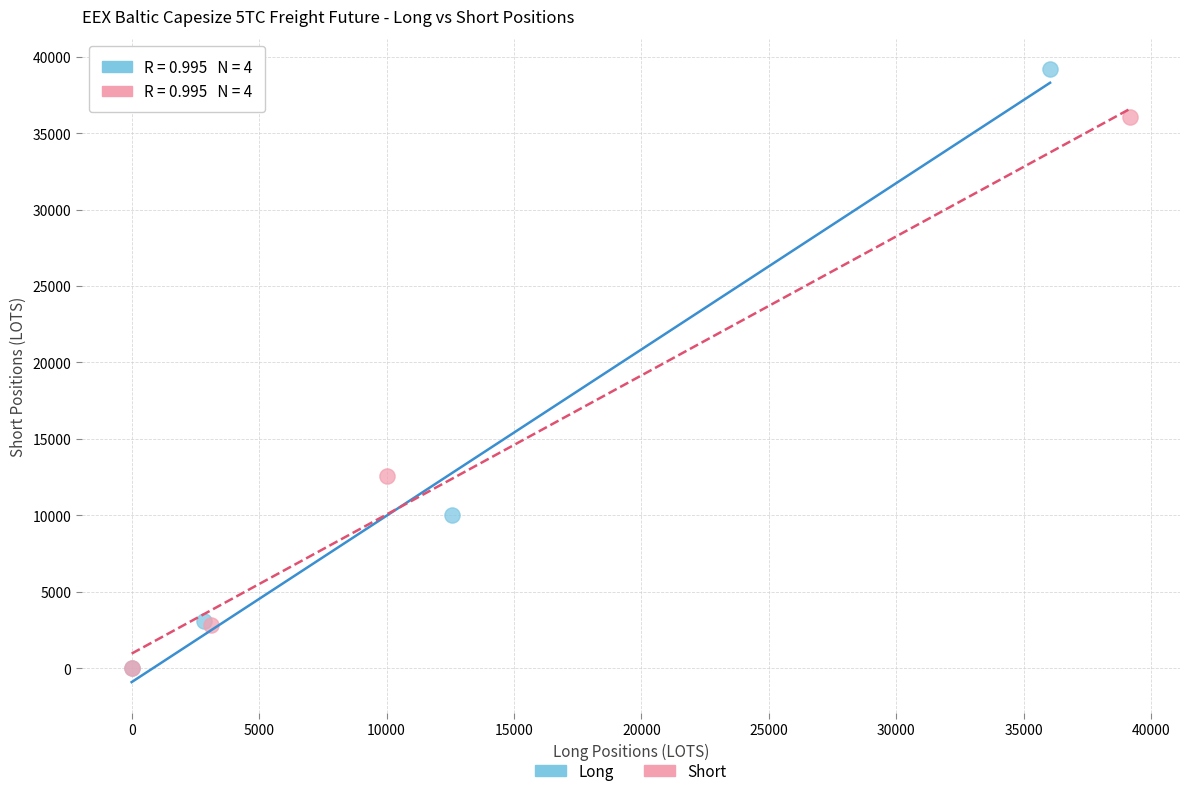

Which series has the widest spread of Y values?

Long